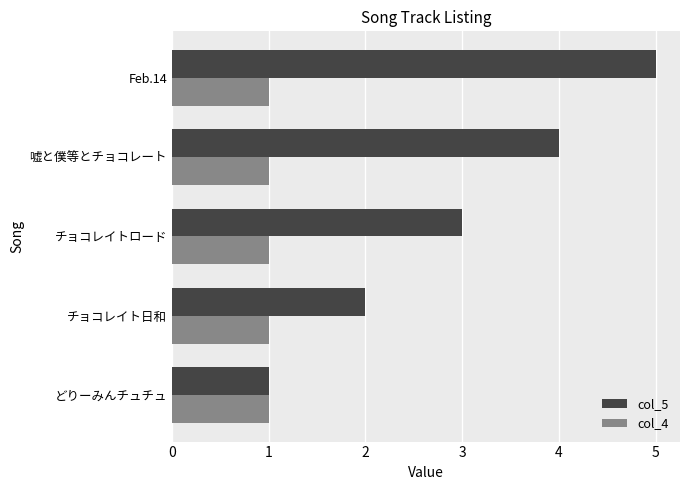

The value of col_4 at 嘘と僕等とチョコレート is 0. True or false?

False